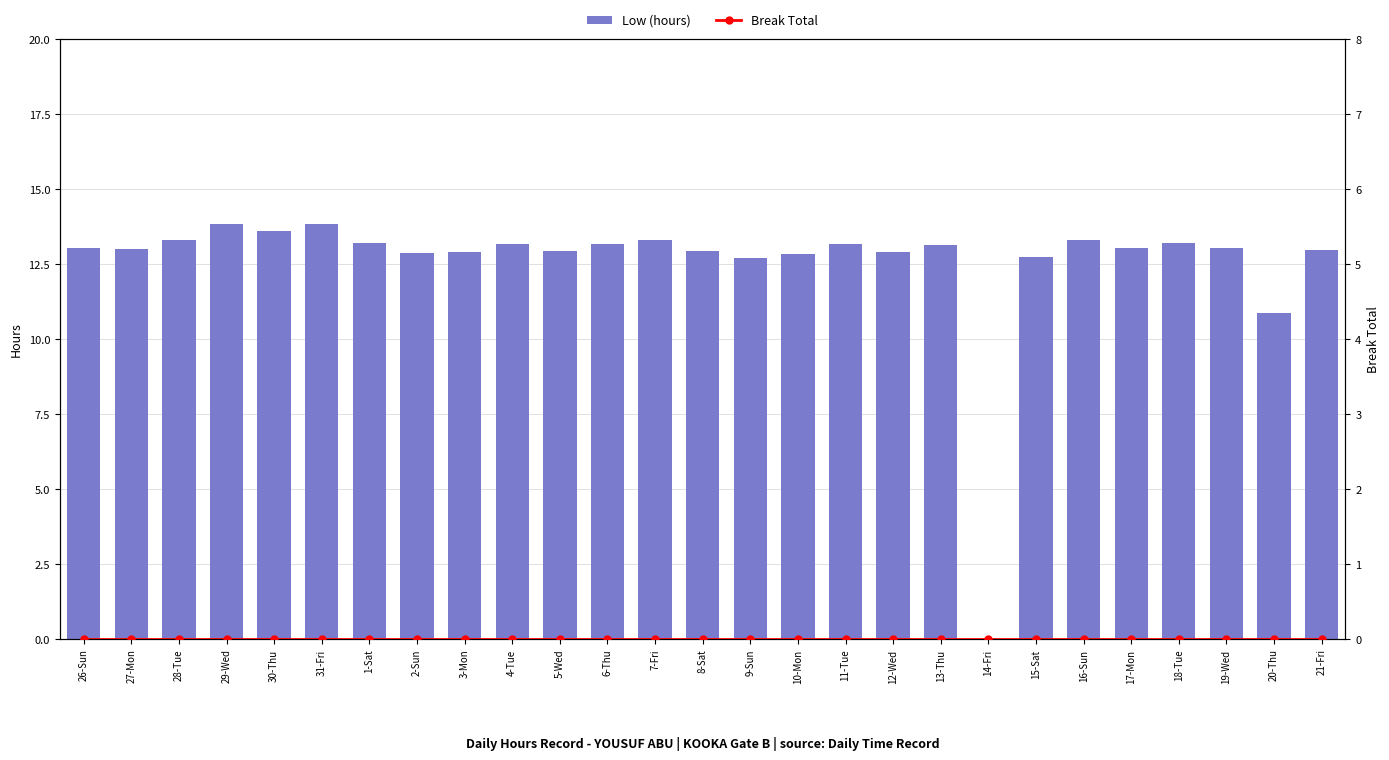

Reading left to right, list all the values displayed in this chart.

Low (hours): 13.0	13.0	13.3	13.8	13.6	13.8	13.2	12.9	12.9	13.2	12.9	13.2	13.3	12.9	12.7	12.8	13.2	12.9	13.2	0.0	12.8	13.3	13.0	13.2	13.0	10.9	13.0
Break Total: 0.0	0.0	0.0	0.0	0.0	0.0	0.0	0.0	0.0	0.0	0.0	0.0	0.0	0.0	0.0	0.0	0.0	0.0	0.0	0.0	0.0	0.0	0.0	0.0	0.0	0.0	0.0